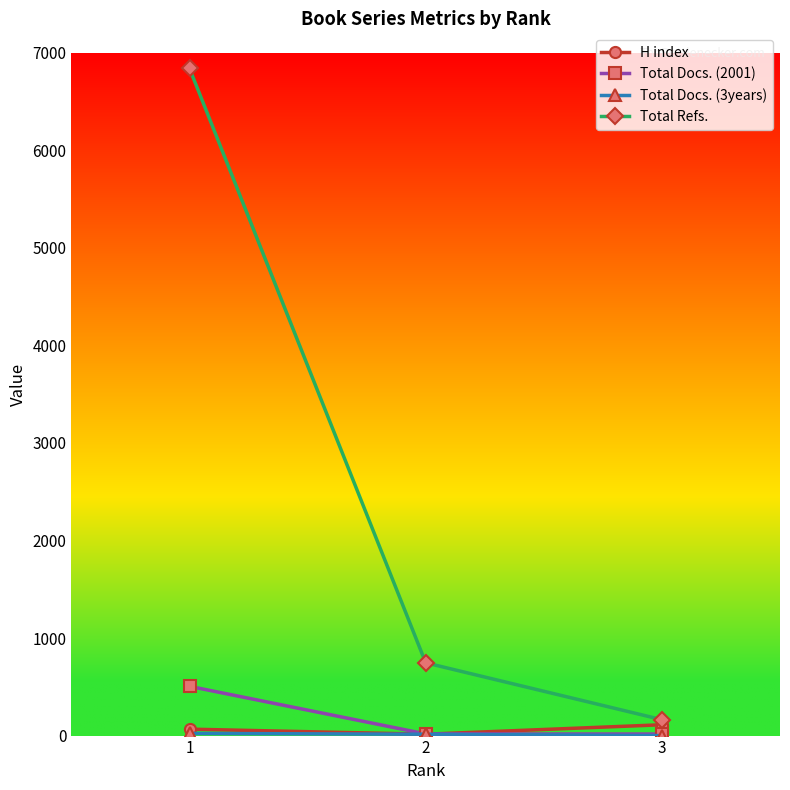

At which category is the sum across all series the highest?

1